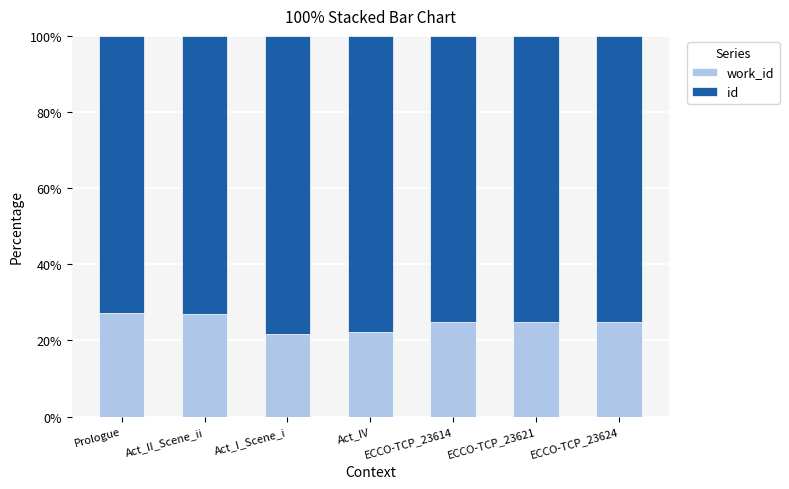

What is the total value across all series at Act_II_Scene_ii?

100.0